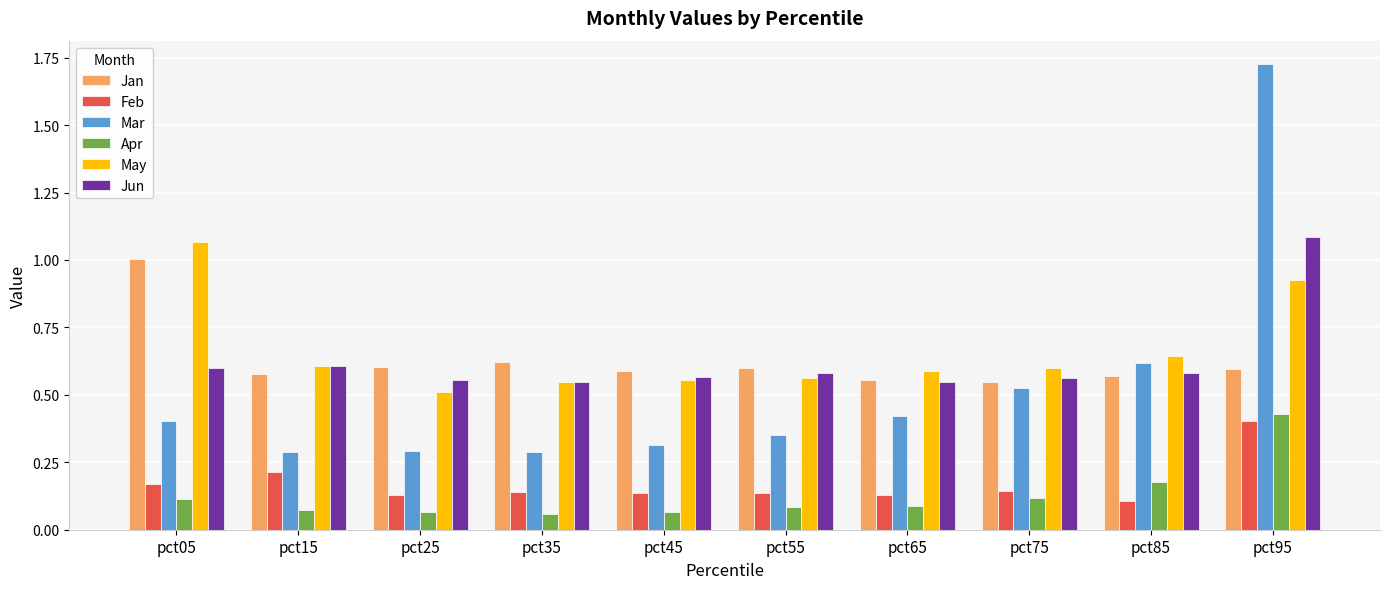

True or false: Jan has a value of 0.6 at pct45.

True